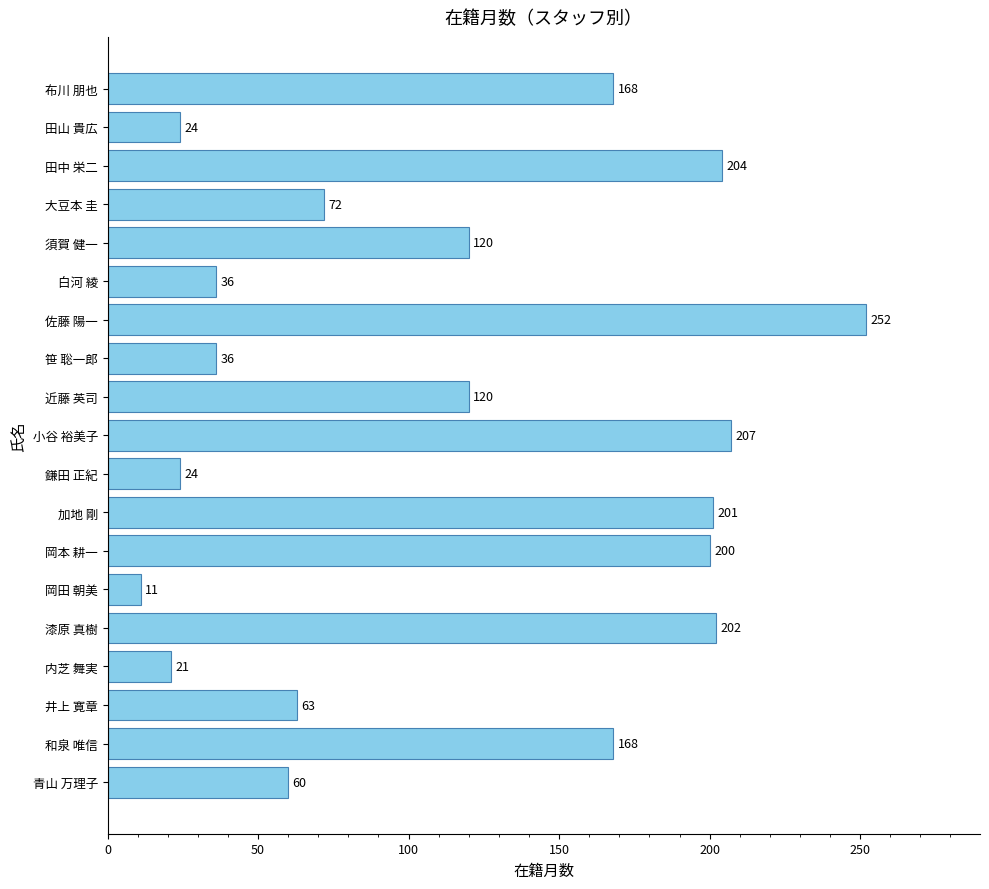

Reading bottom to top, extract all data points from this chart.

青山 万理子=60	和泉 唯信=168	井上 寛章=63	内芝 舞実=21	漆原 真樹=202	岡田 朝美=11	岡本 耕一=200	加地 剛=201	鎌田 正紀=24	小谷 裕美子=207	近藤 英司=120	笹 聡一郎=36	佐藤 陽一=252	白河 綾=36	須賀 健一=120	大豆本 圭=72	田中 栄二=204	田山 貴広=24	布川 朋也=168